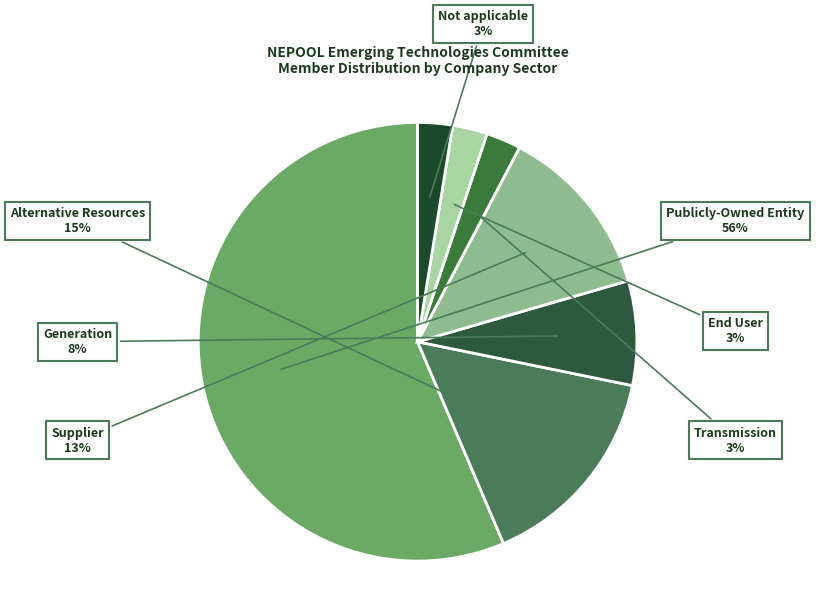

Count the number of slices in the pie.

7